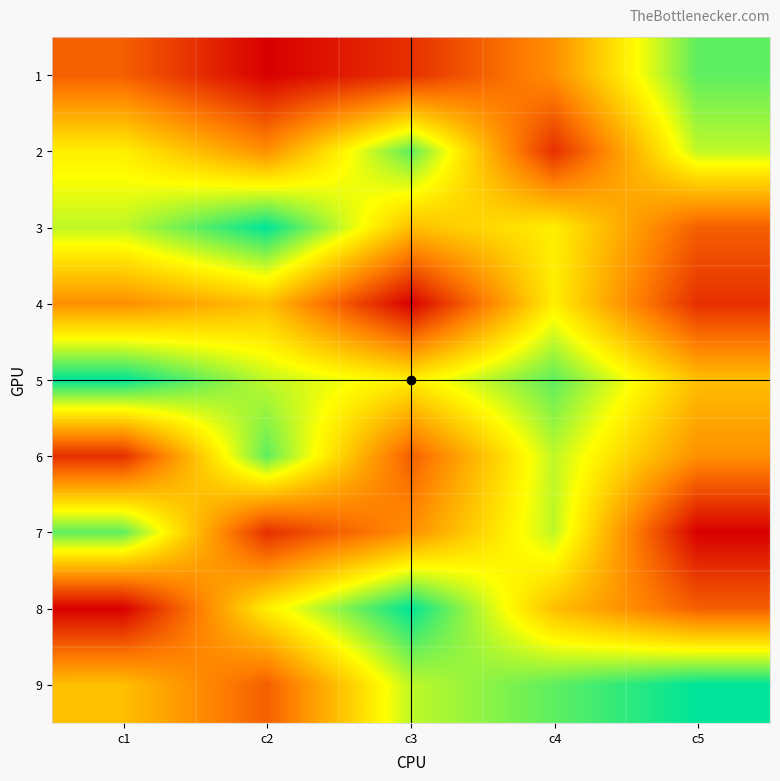

What is the greatest value displayed?

9